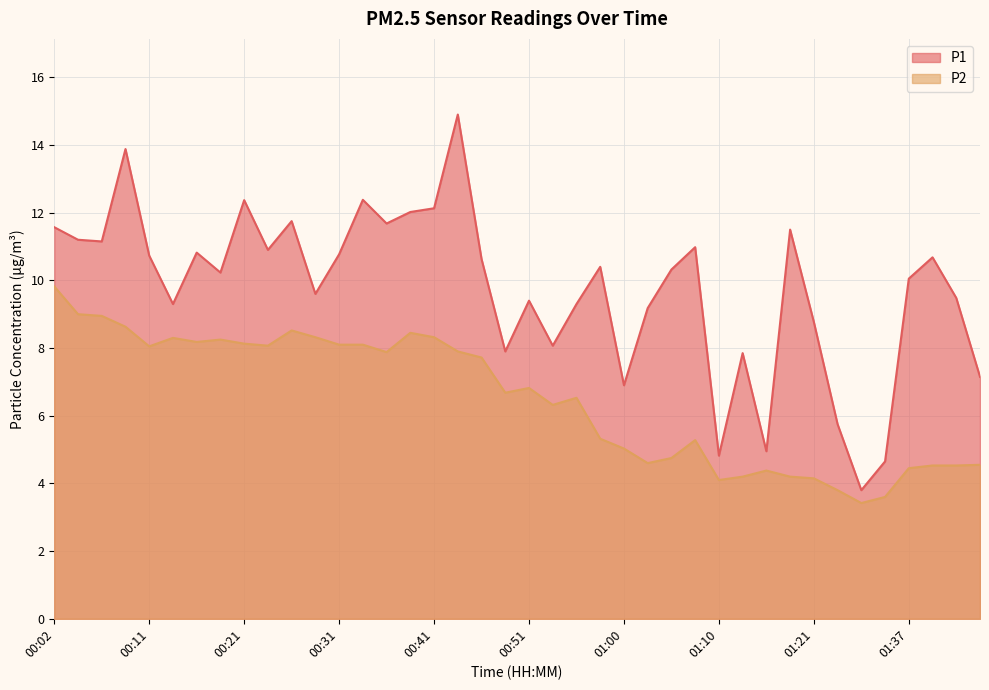

True or false: P2 and P1 cross at least once.

False